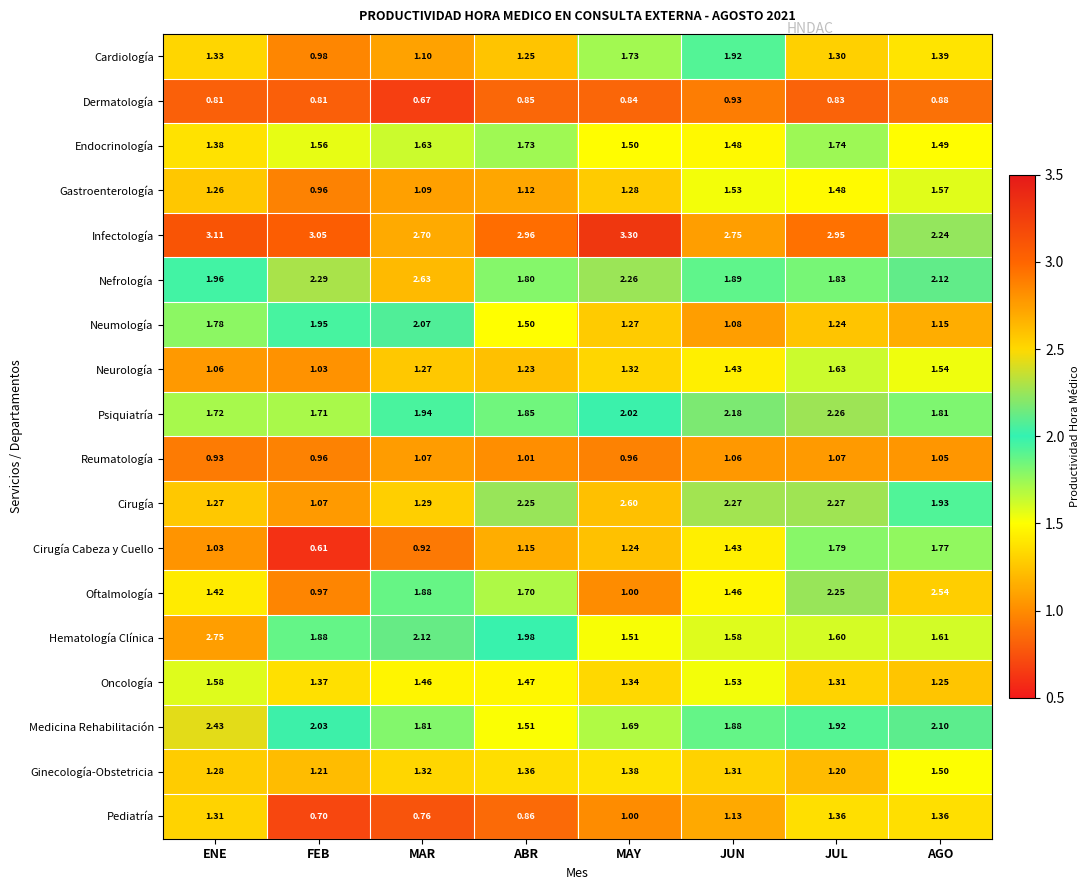

Which category has the lowest value in the Reumatología series?

ENE